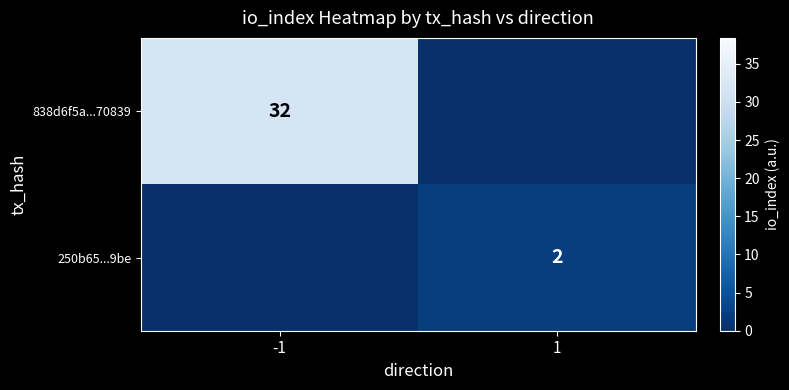

What is the spread (max minus min) of values at -1?

32